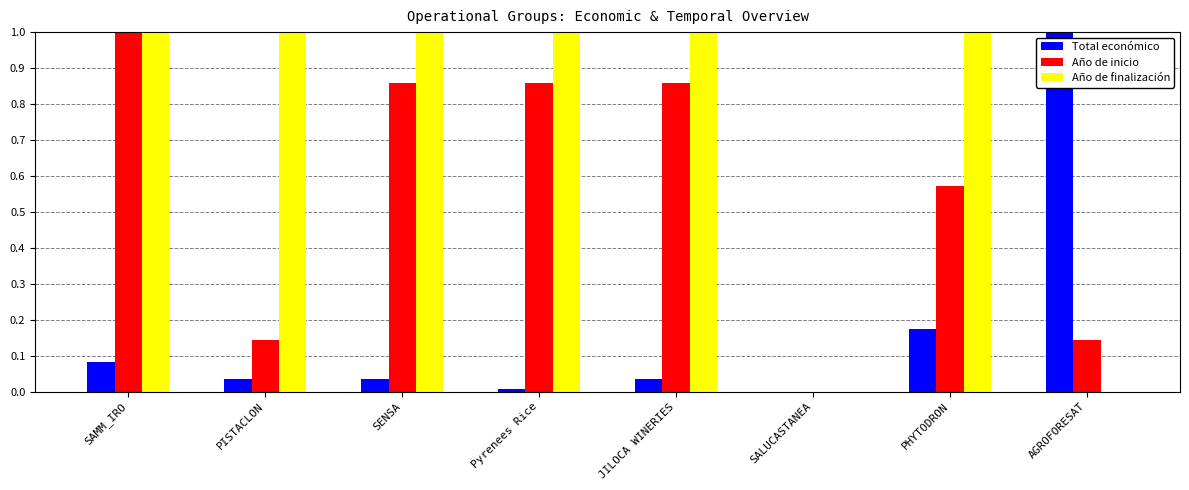

What is the sum of the Año de inicio values at JILOCA WINERIES and AGROFORESAT?

1.0